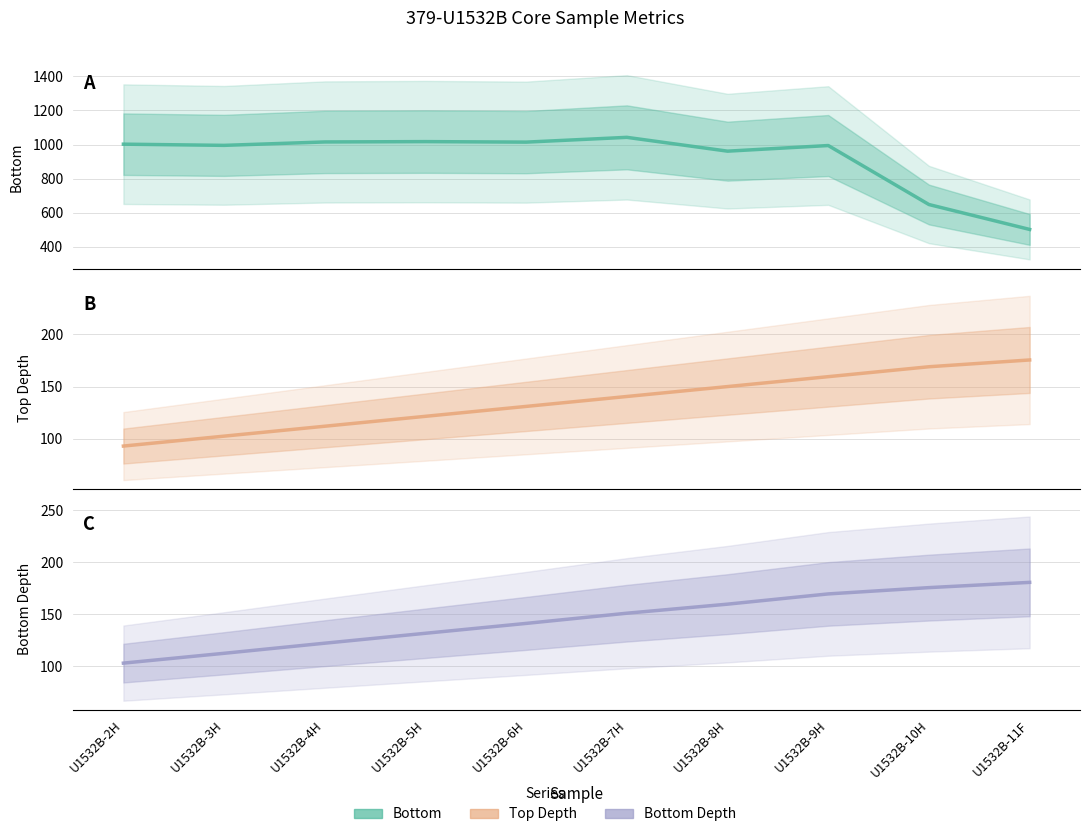

What is the label of the 9th point from the left?

U1532B-10H